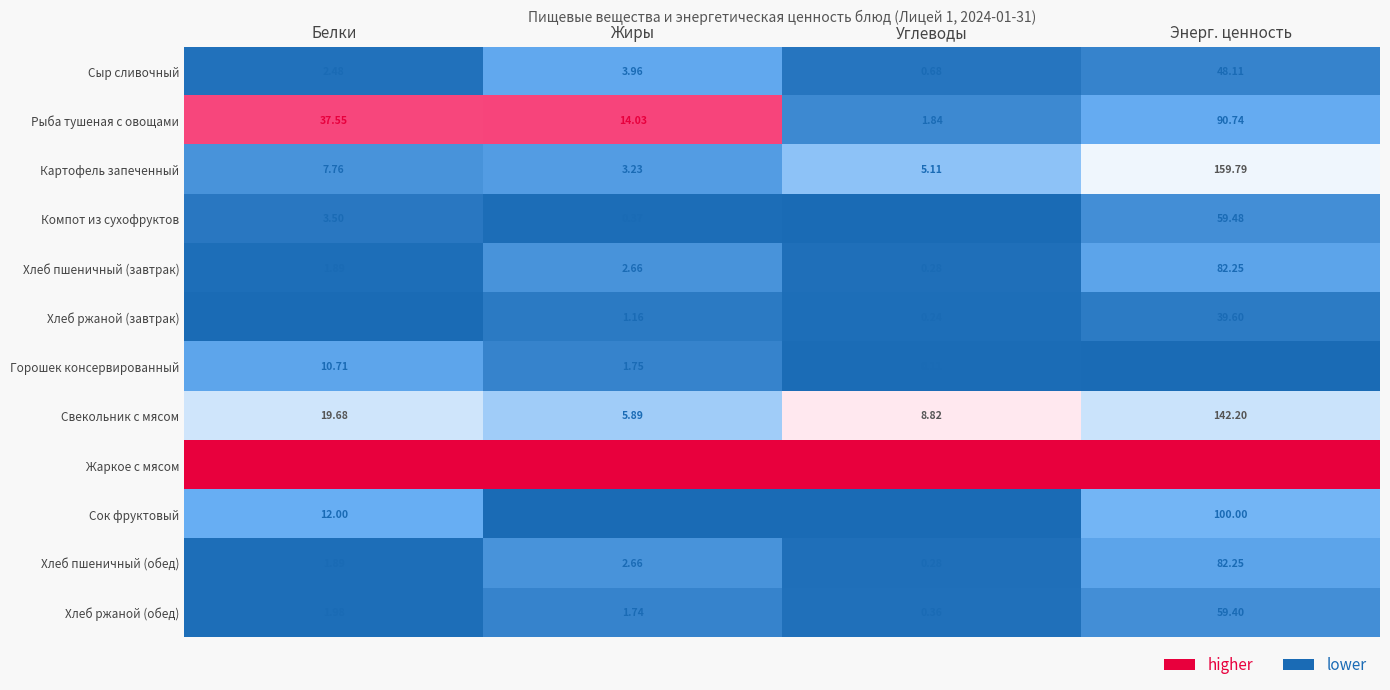

At how many categories does at least one series exceed 0?

4